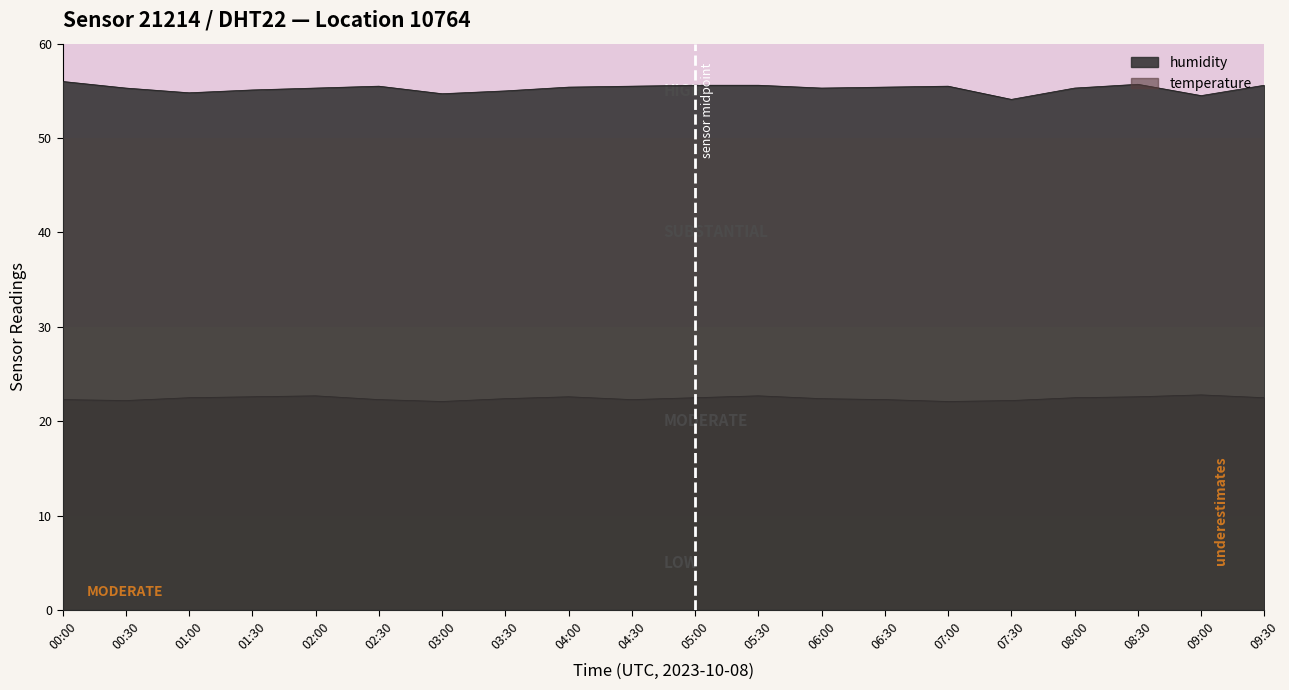

How many lines are shown in the chart?

2